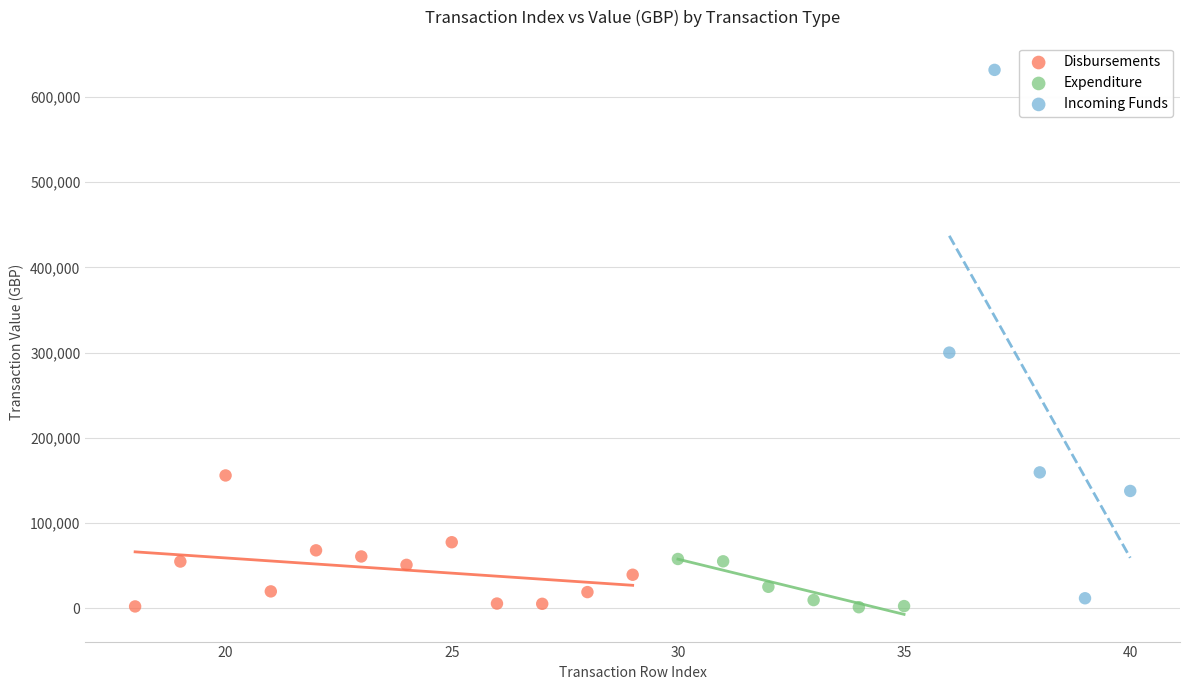

Which series has the widest spread of Y values?

Incoming Funds